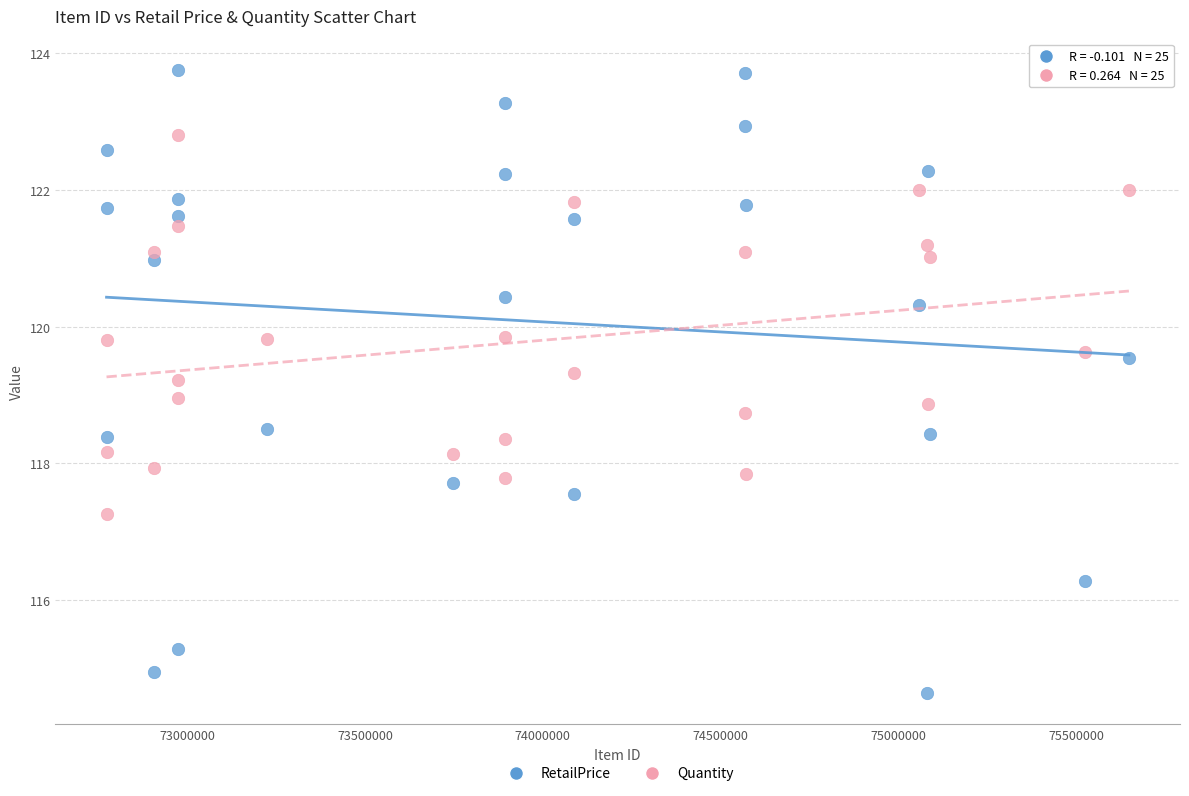

Across all data points, what is the range of Y values (max minus min)?

9.1